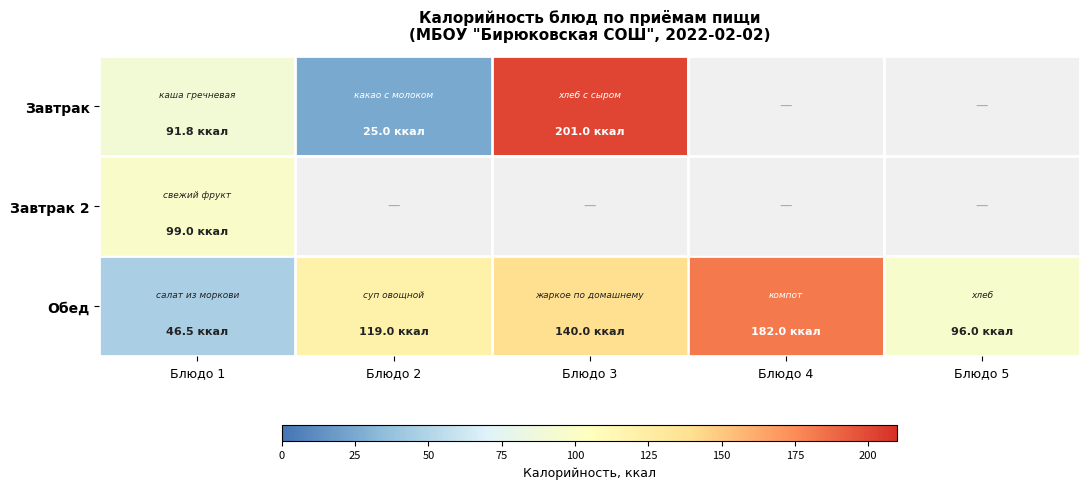

What is the sum of the Обед values at Блюдо 3 and Блюдо 4?

322.0